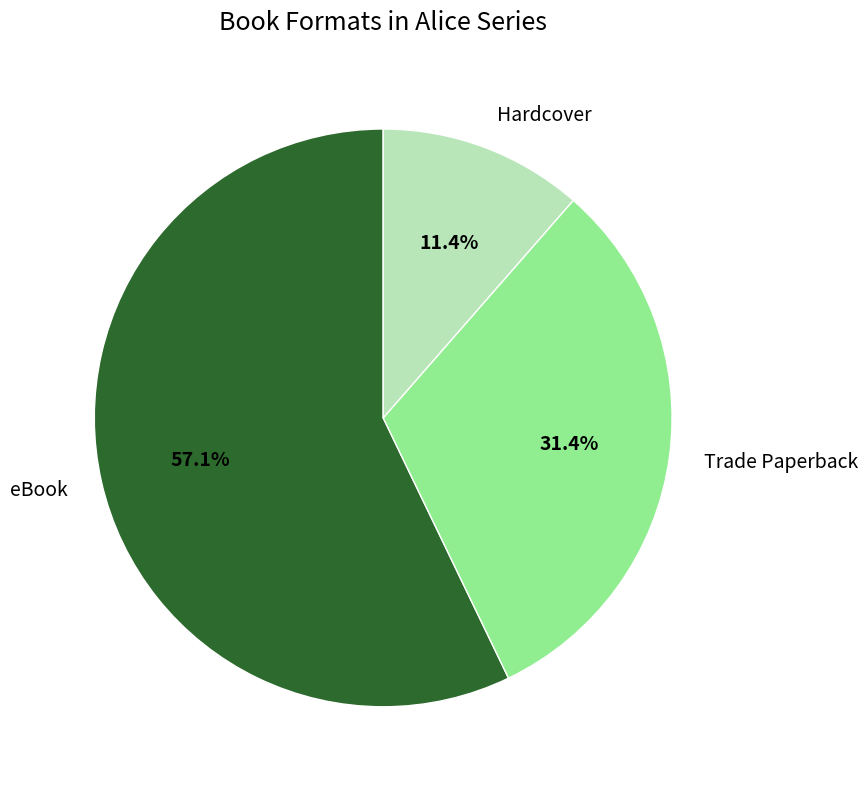

Between Hardcover and Trade Paperback, which is larger?

Trade Paperback